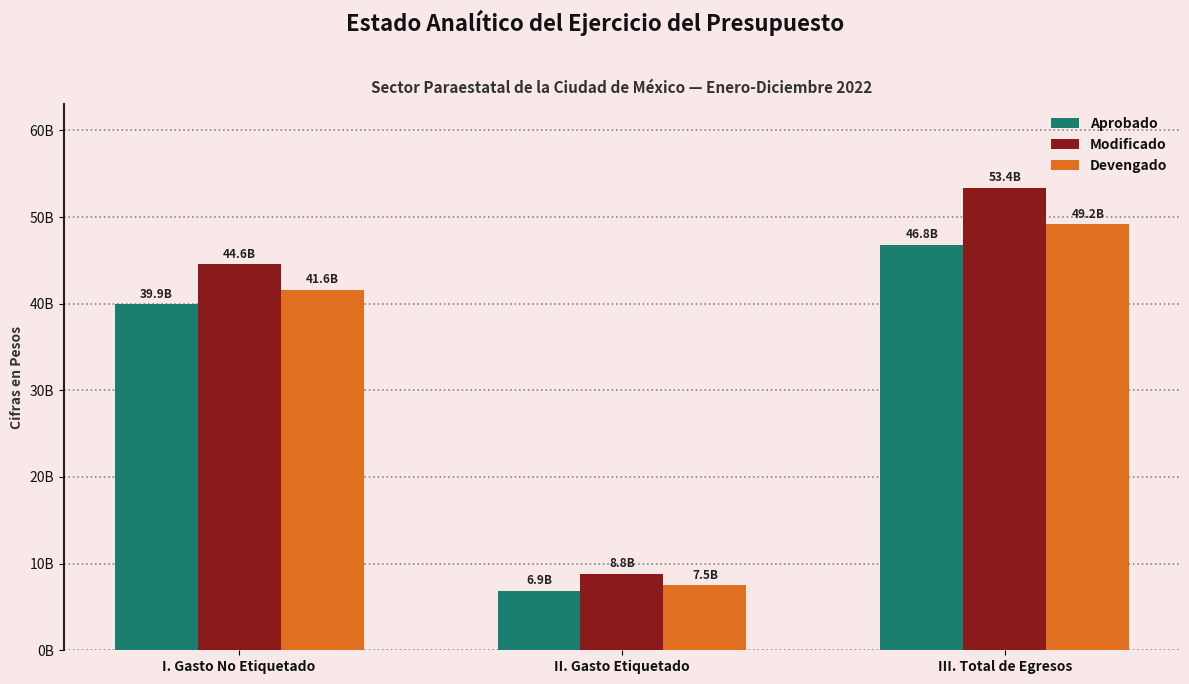

Is the value of Modificado at I. Gasto No Etiquetado greater than the value of Aprobado at III. Total de Egresos?

No